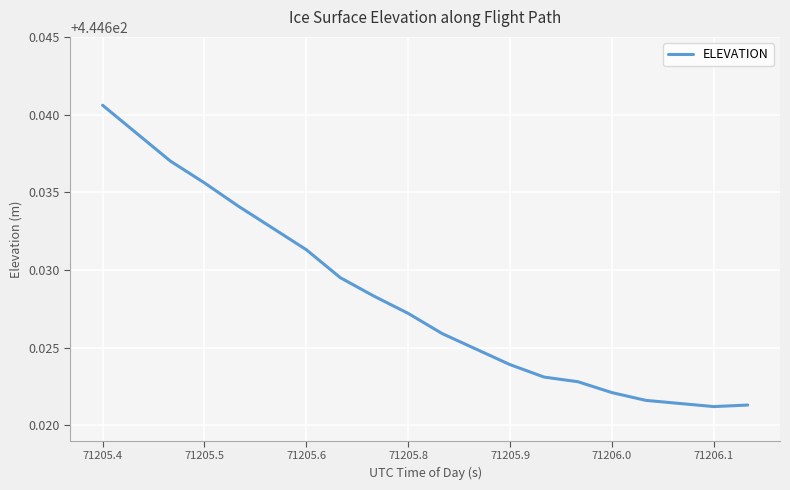

Reading left to right, transcribe all the data shown in this chart.

444.6	444.6	444.6	444.6	444.6	444.6	444.6	444.6	444.6	444.6	444.6	444.6	444.6	444.6	444.6	444.6	444.6	444.6	444.6	444.6